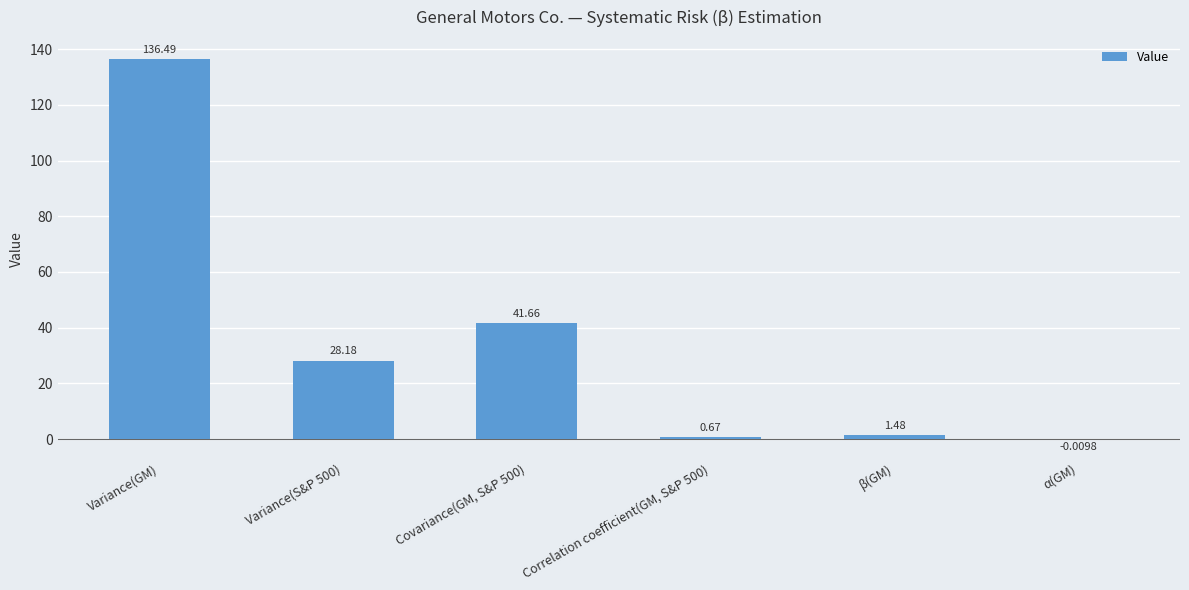

Are the bars grouped side by side (vs. stacked)?

No